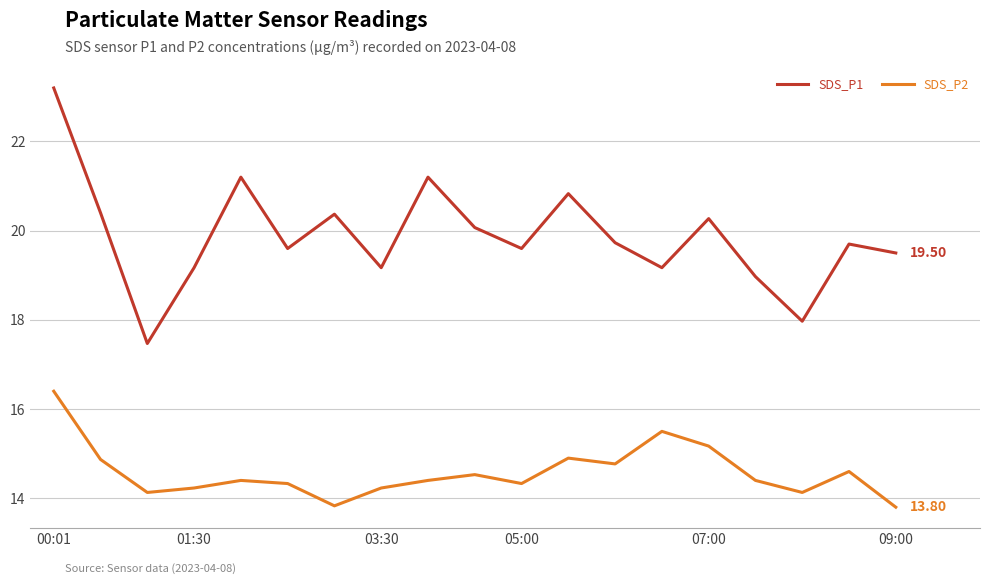

Which series has the largest total across all categories?

SDS_P1